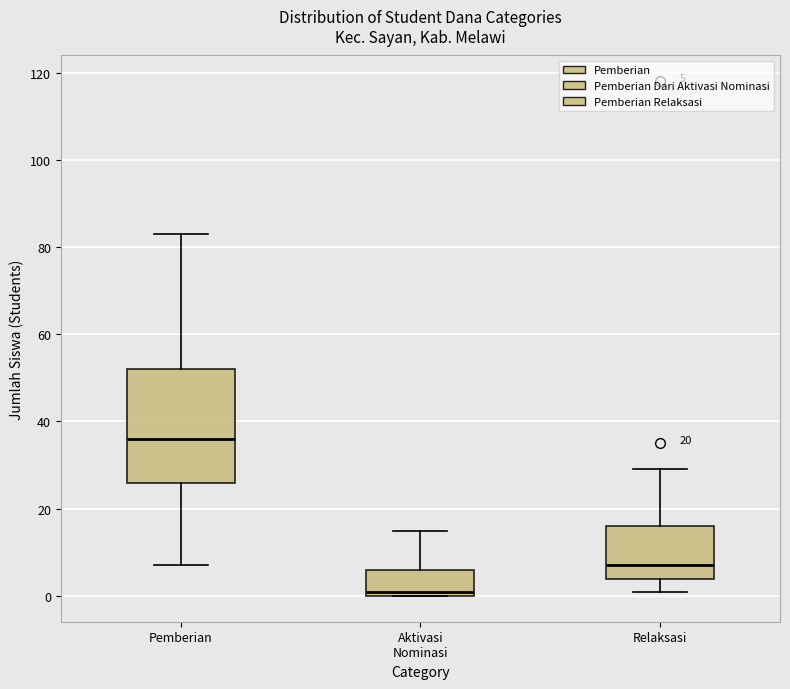

Which box is the tallest, from its lower edge to its upper edge?

Pemberian